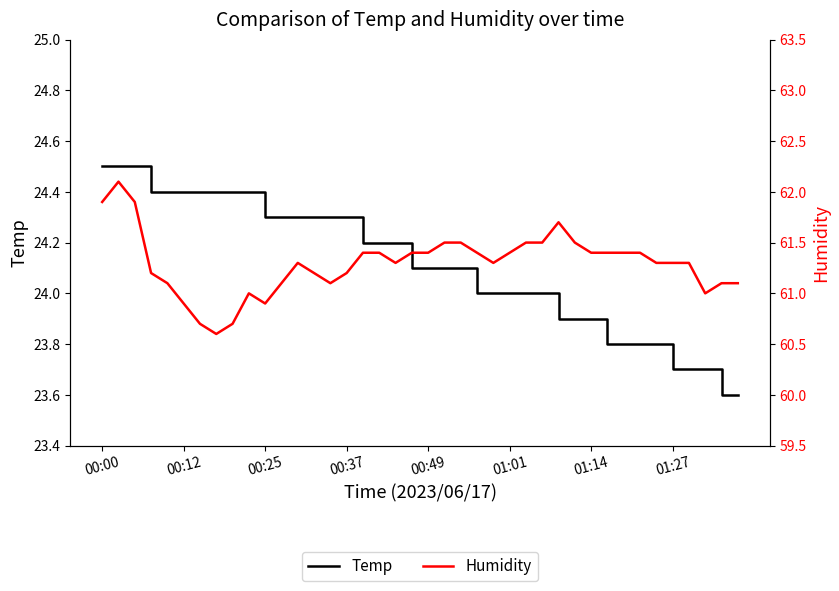

Which series has the largest total across all categories?

Humidity